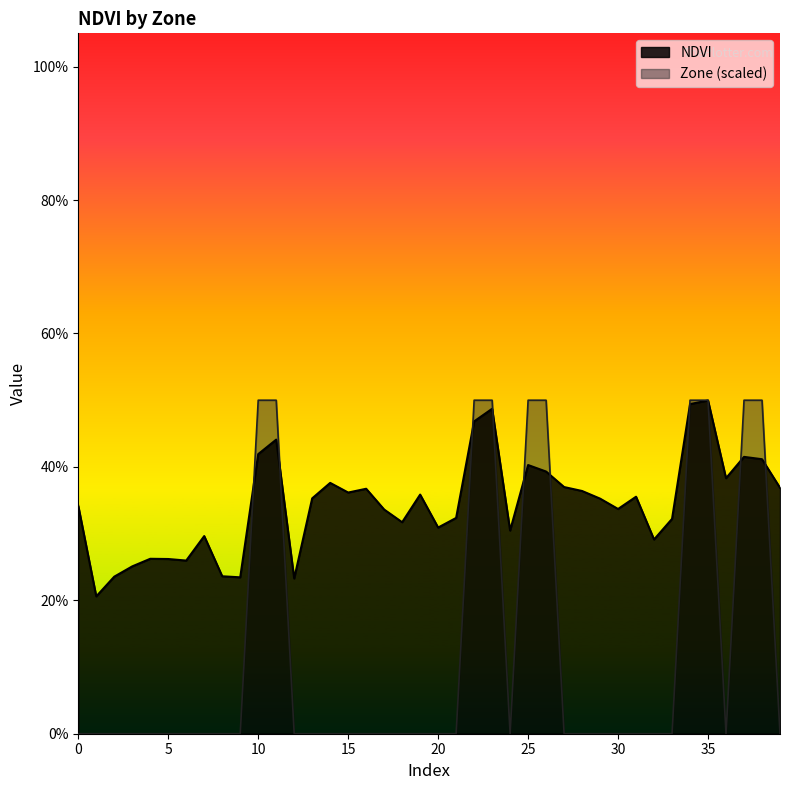

True or false: NDVI has more than 2 points higher than both neighbors.

True